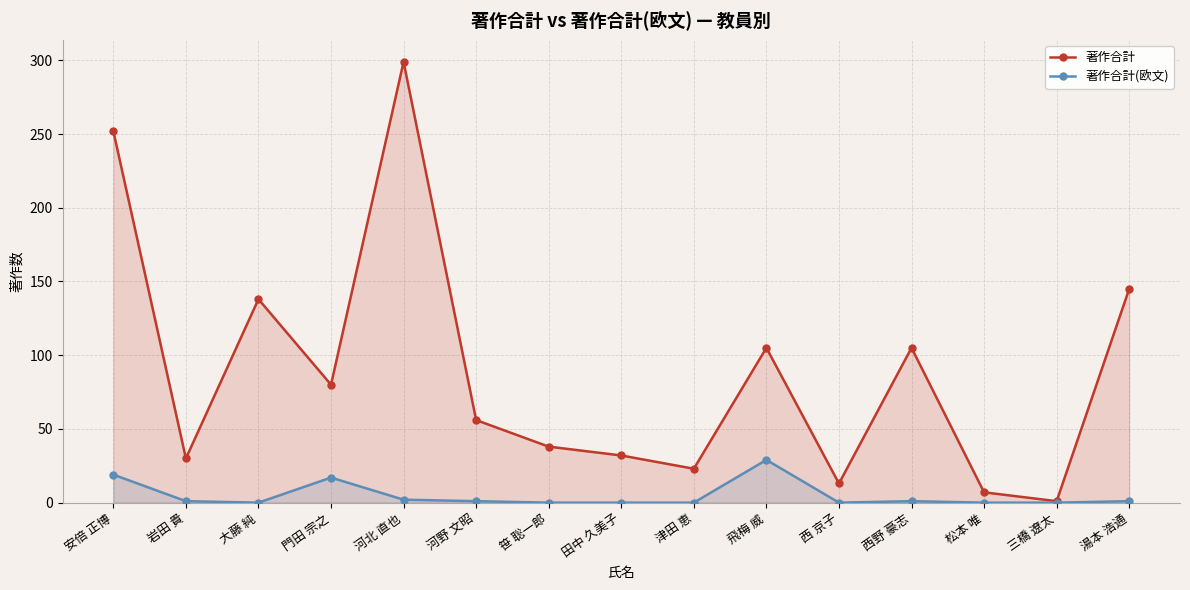

Is it true that 著作合計(欧文) equals 1 at 河北 直也?

False